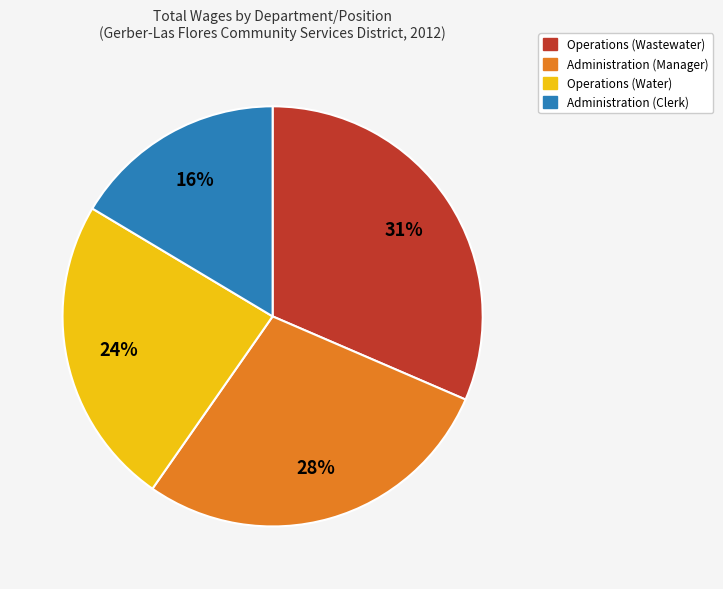

To the nearest percent, what is the difference between the Administration (Manager) and Operations (Water) slice percentages?

4%